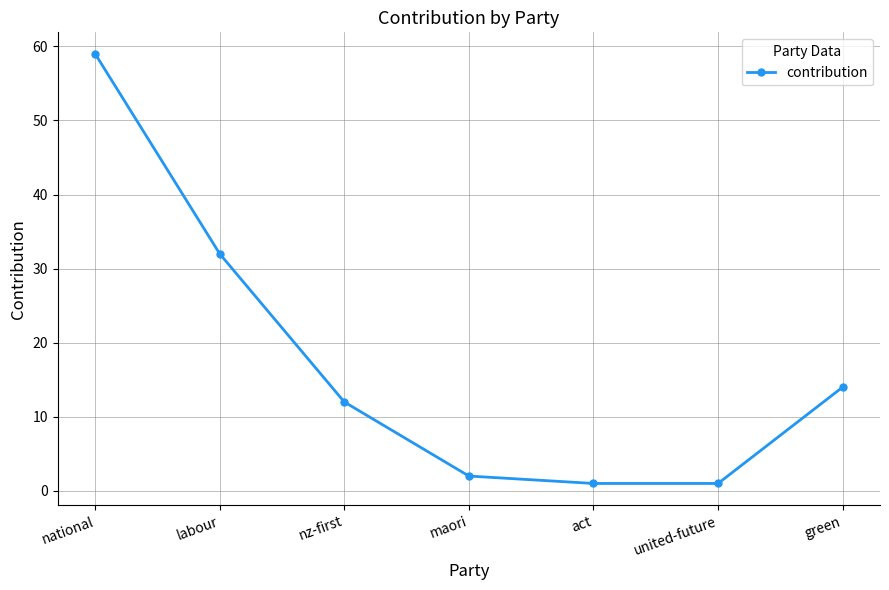

What is the label of the 7th point from the right?

national